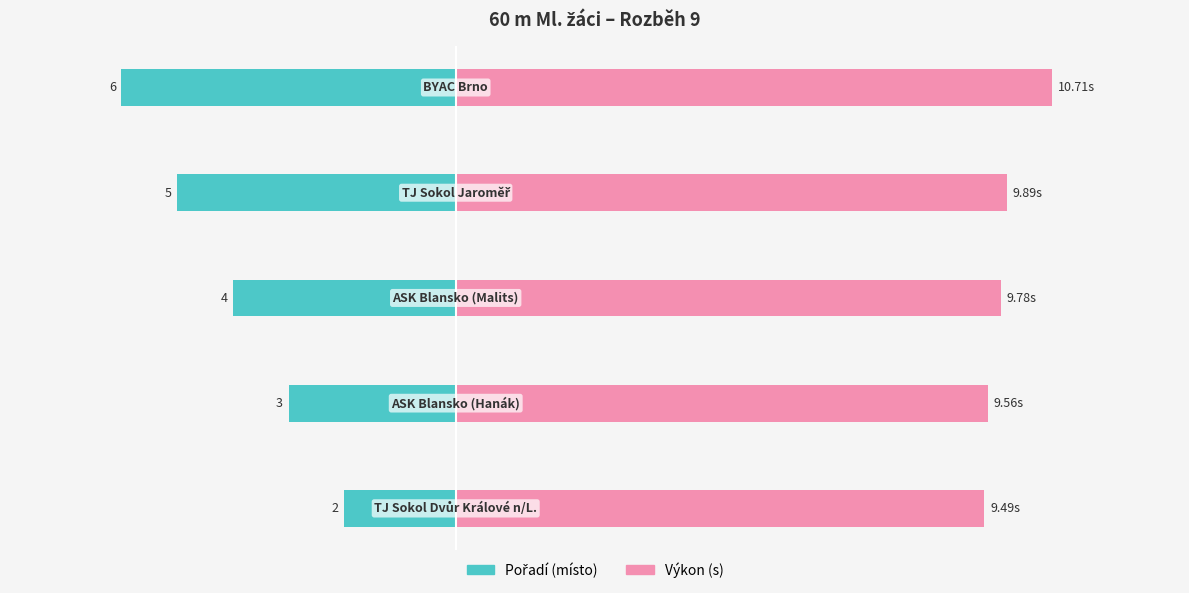

What is the minimum value shown in the chart?

-6.0